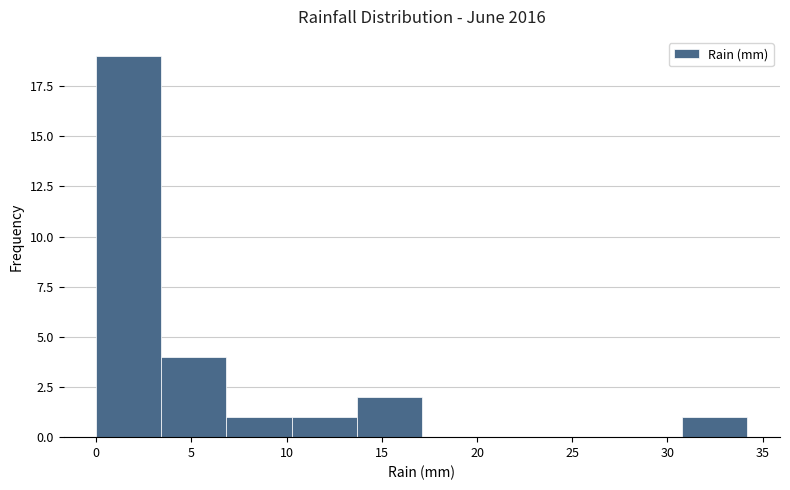

Over which range of the x-axis is the bar tallest?

0.0 to 3.5